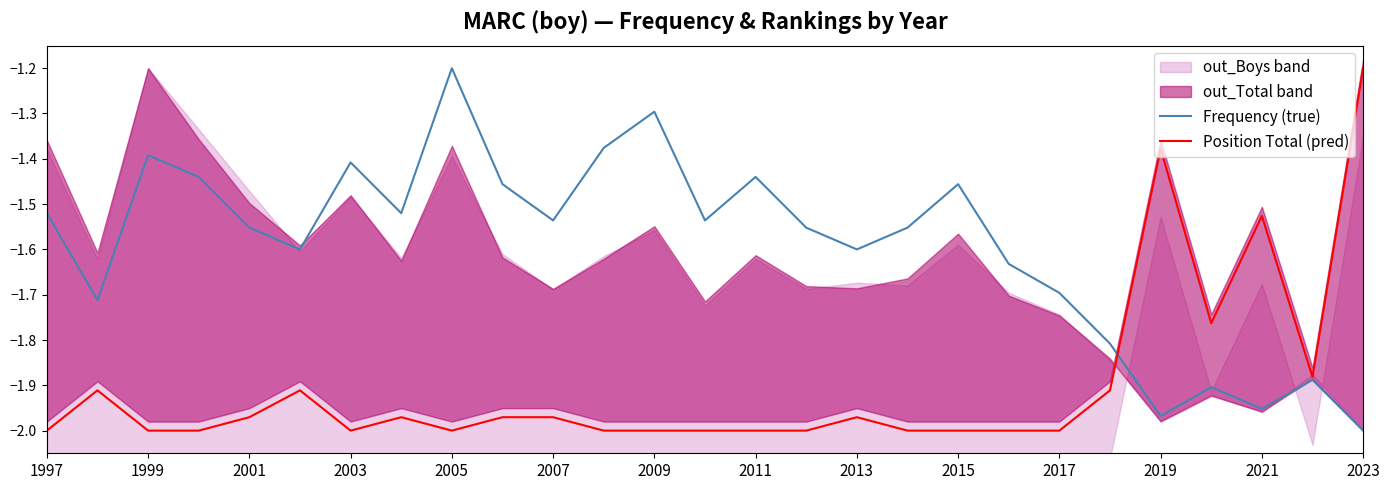

At which label is Position Total (pred) closest to -1?

2023